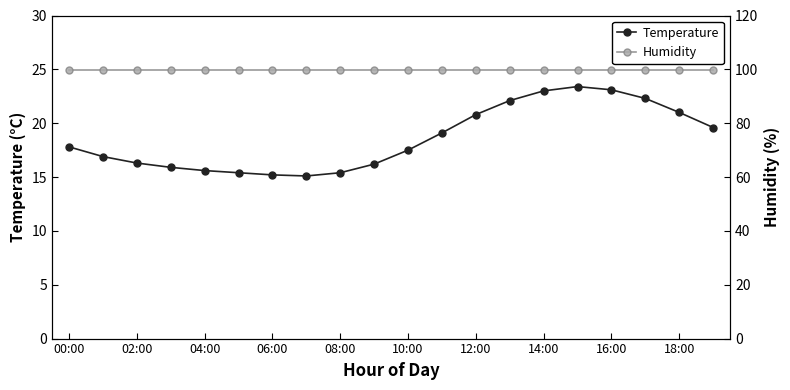

Reading left to right, list all the values displayed in this chart.

Temperature: 17.8	16.9	16.3	15.9	15.6	15.4	15.2	15.1	15.4	16.2	17.5	19.1	20.8	22.1	23.0	23.4	23.1	22.3	21.0	19.6
Humidity: 99.9	99.9	99.9	99.9	99.9	99.9	99.9	99.9	99.9	99.9	99.9	99.9	99.9	99.9	99.9	99.9	99.9	99.9	99.9	99.9